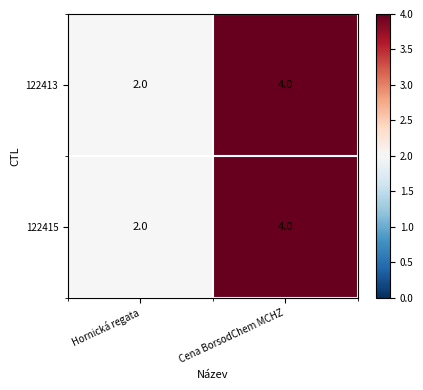

Reading right to left, list all the values displayed in this chart.

122413: 4	2
122415: 4	2